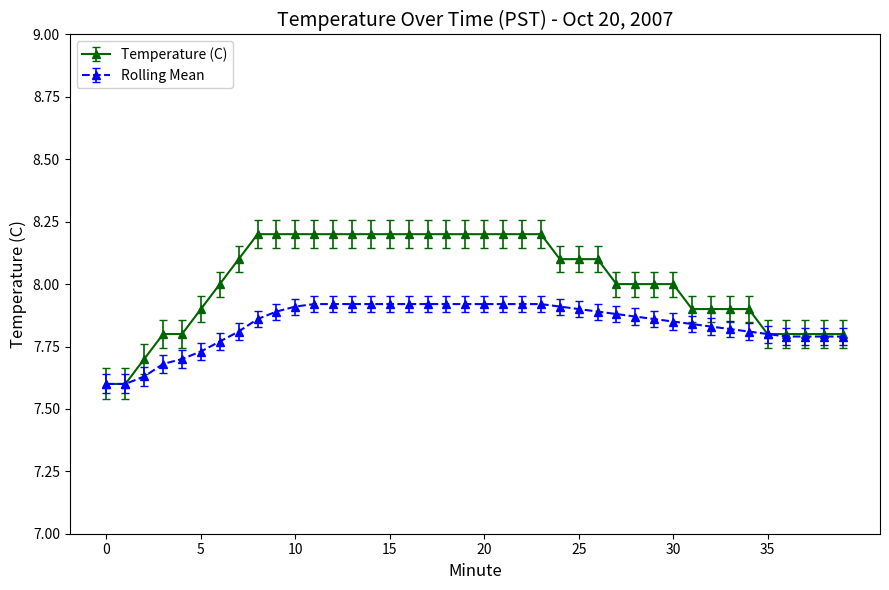

List the series in order of their overall mean, lowest first.

Rolling Mean, Temperature (C)